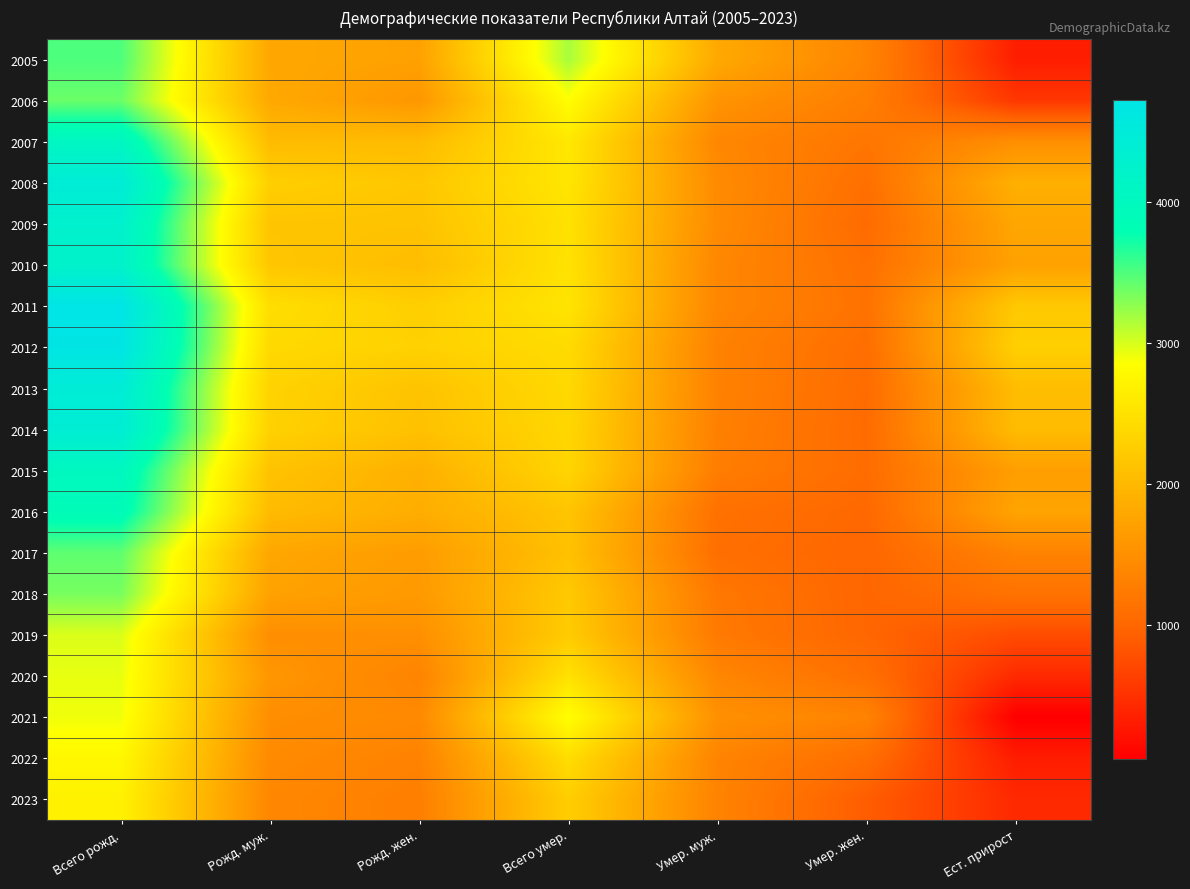

What is the spread (max minus min) of values at Всего рожд.?

2030